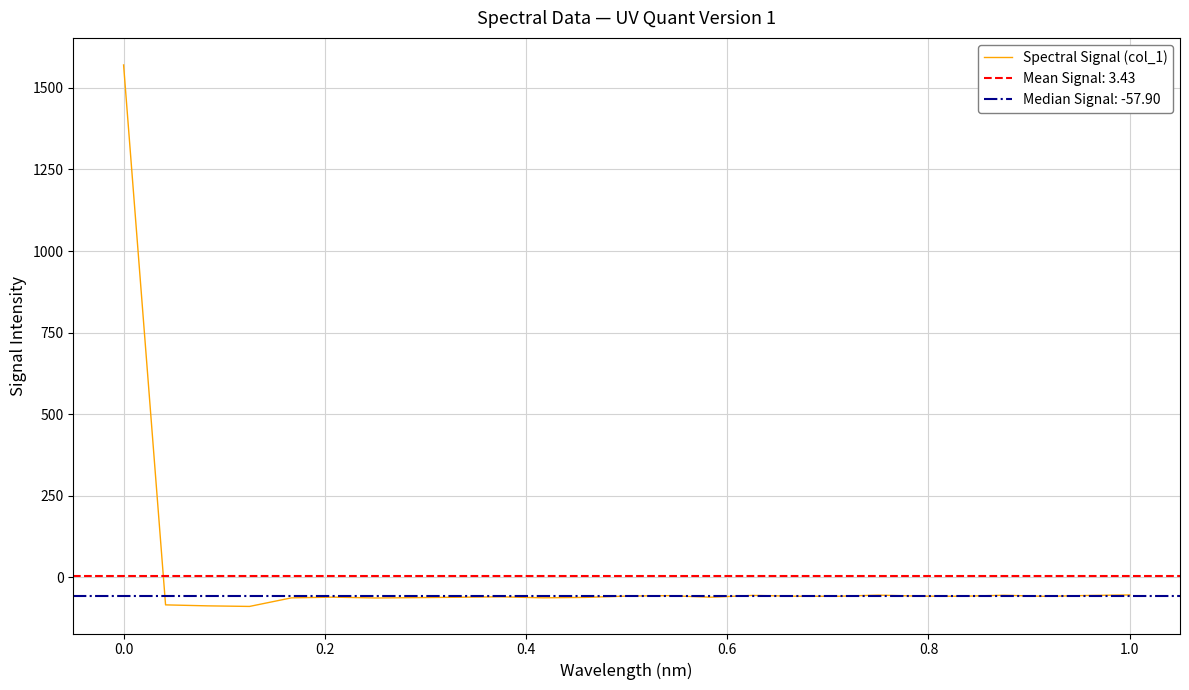

How many interior local peaks (higher than both neighbors) does the data have?

6